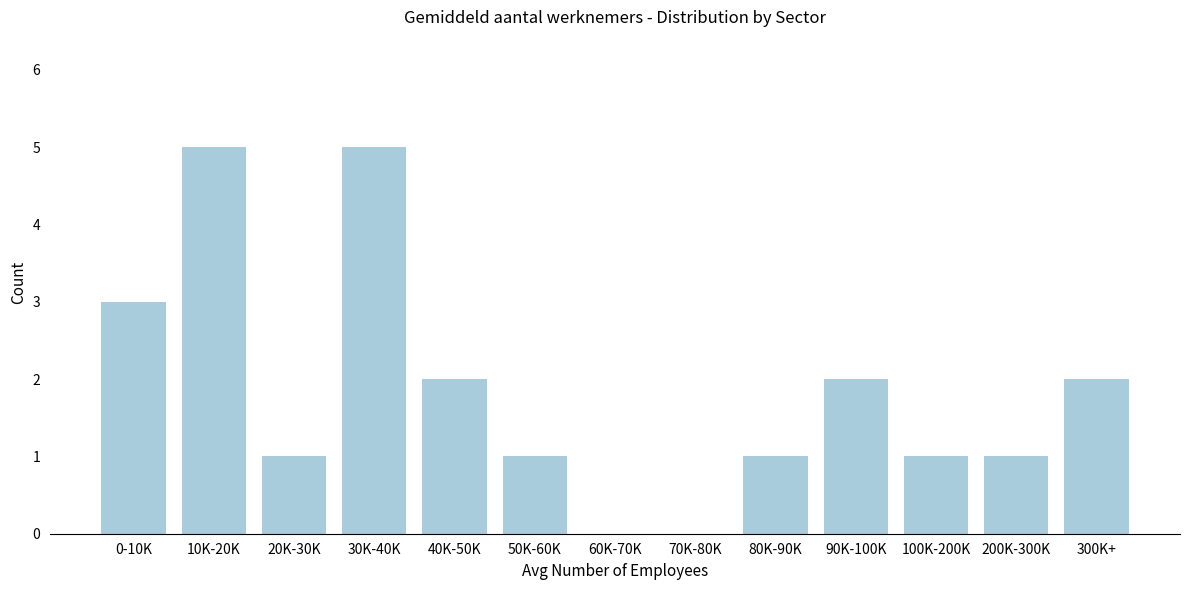

Reading right to left, extract all data points from this chart.

300K+=2	200K-300K=1	100K-200K=1	90K-100K=2	80K-90K=1	70K-80K=0	60K-70K=0	50K-60K=1	40K-50K=2	30K-40K=5	20K-30K=1	10K-20K=5	0-10K=3